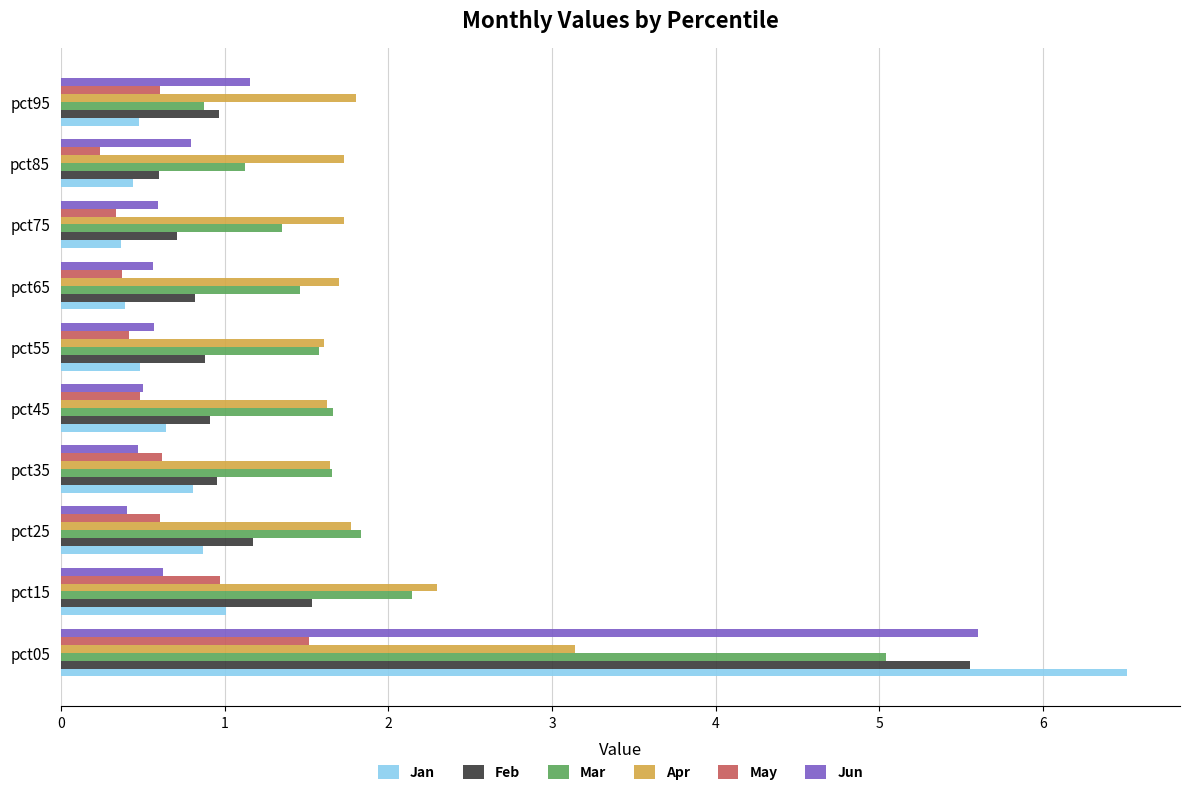

The value of Jun at pct25 is 0.4. True or false?

True